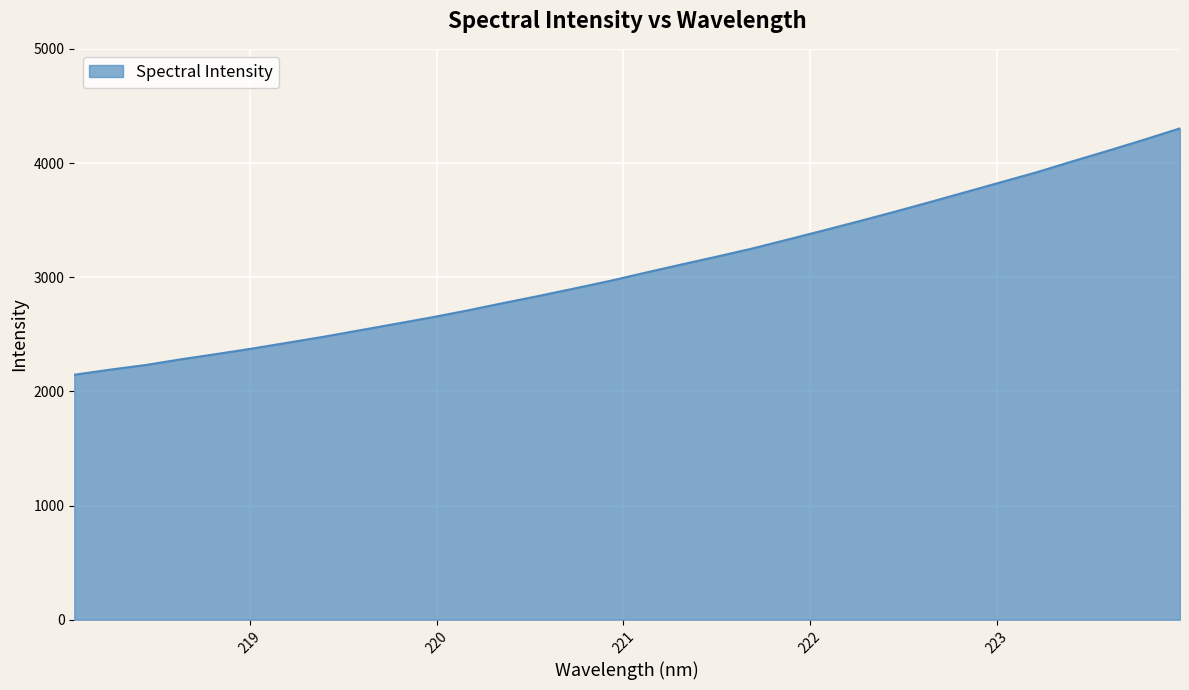

What is the difference between the maximum and minimum values?

2158.1